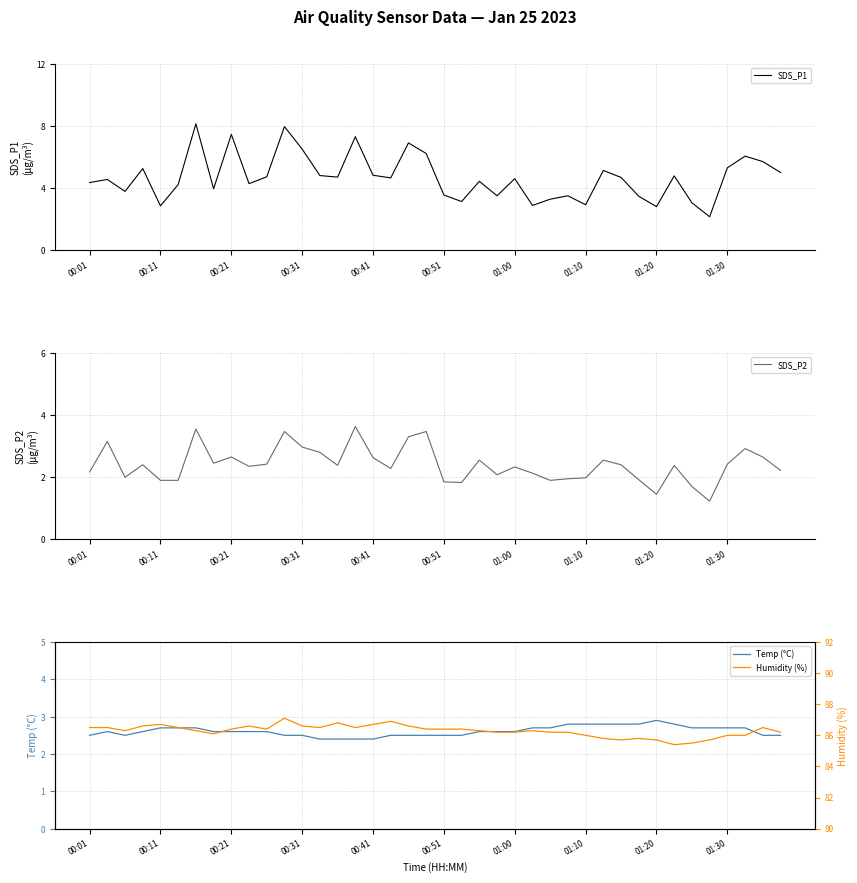

How many lines are shown in the chart?

4